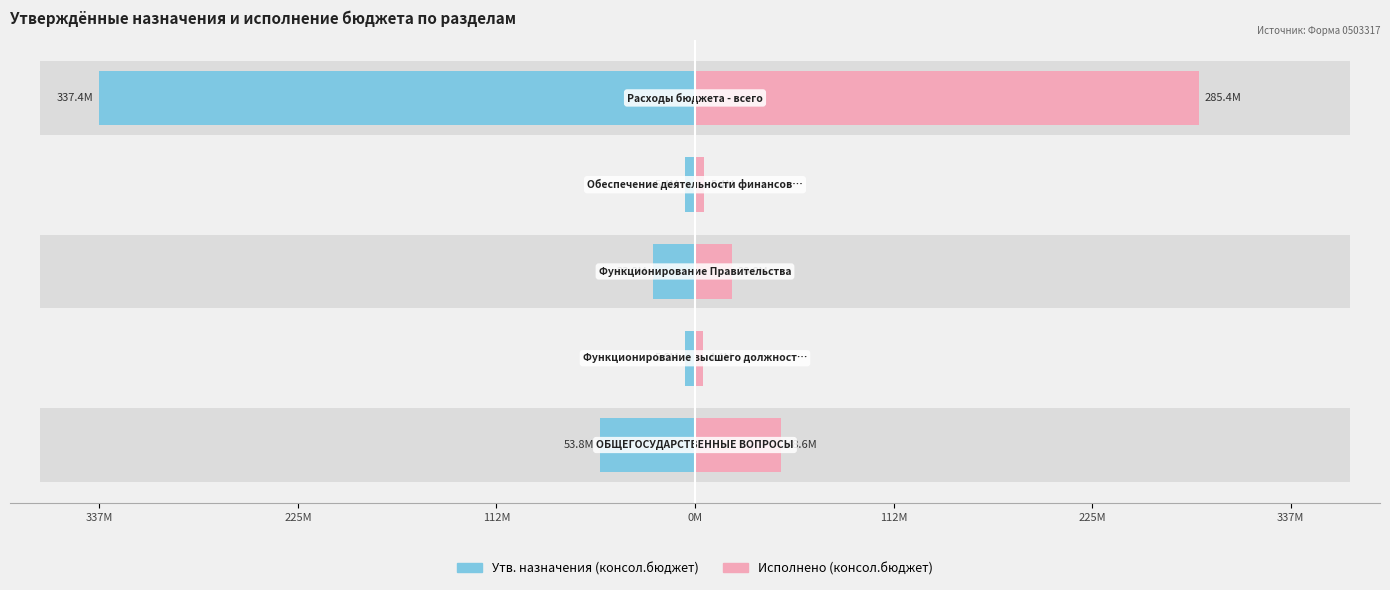

What are all the series names shown in the legend?

Утв. назначения (консол.бюджет), Исполнено (консол.бюджет)